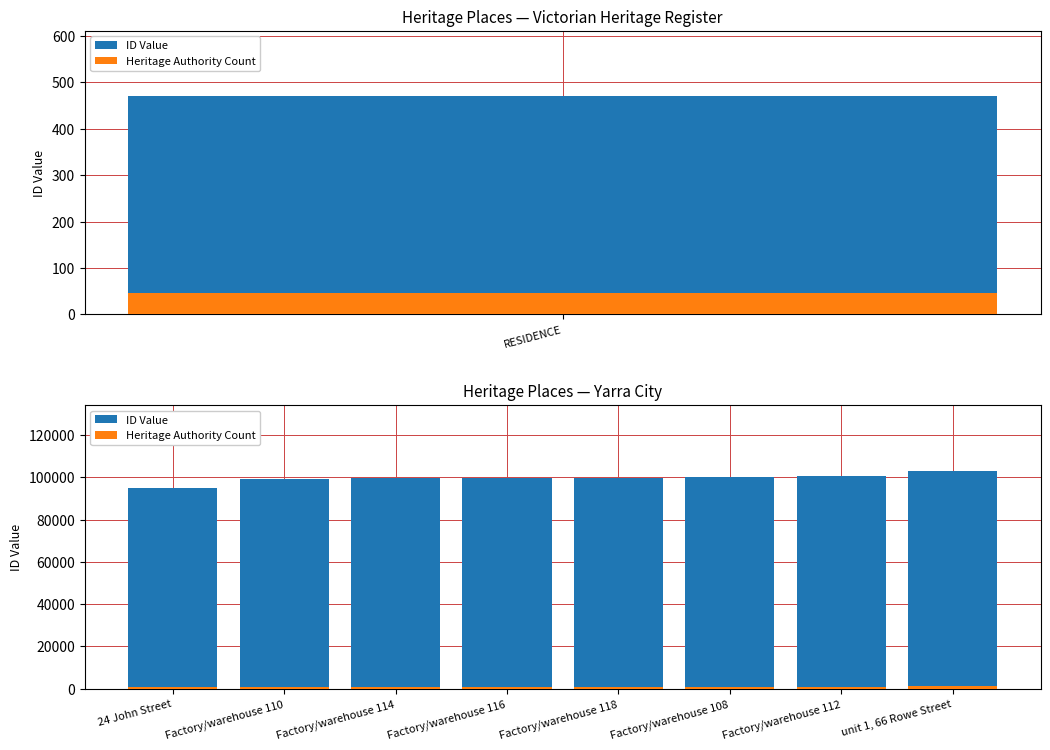

Is it true that Heritage Authority Count equals 406 at 24 John Street?

False